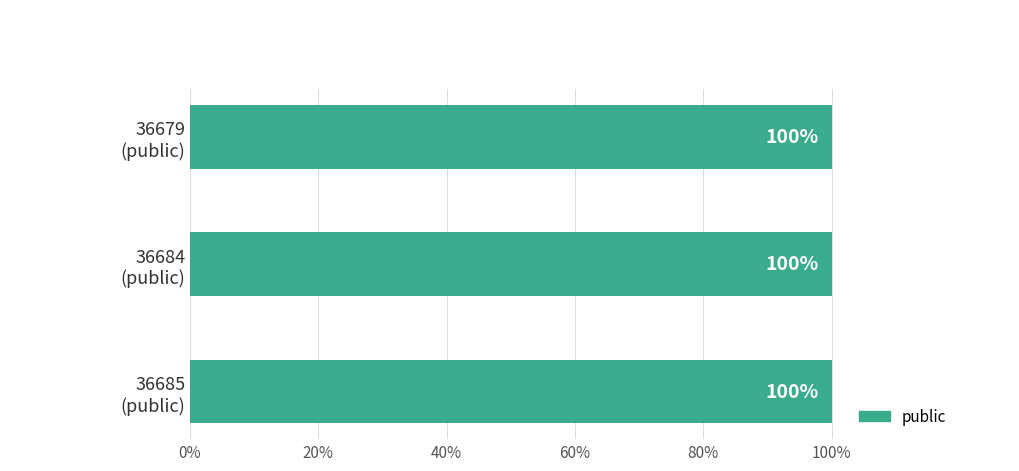

Are the bars grouped side by side (vs. stacked)?

Yes